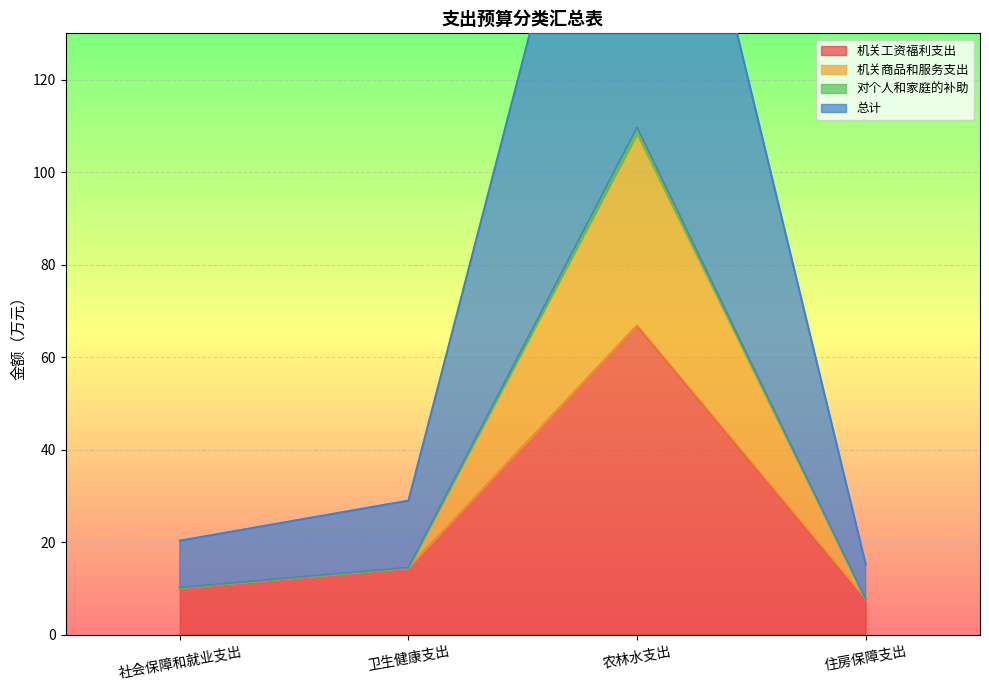

The value of 机关工资福利支出 at 住房保障支出 is 7.6. True or false?

True